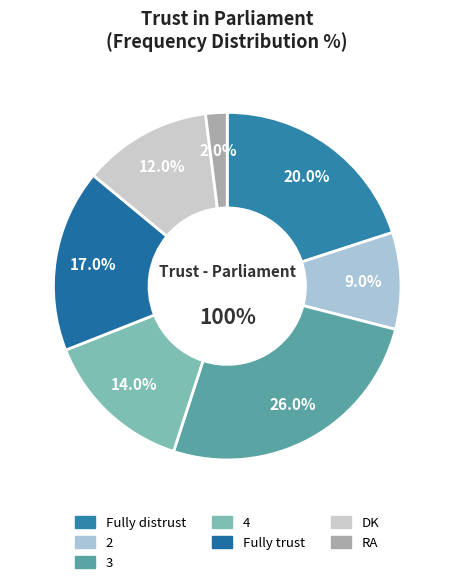

What is the change in value from 3 to Fully trust?

-9